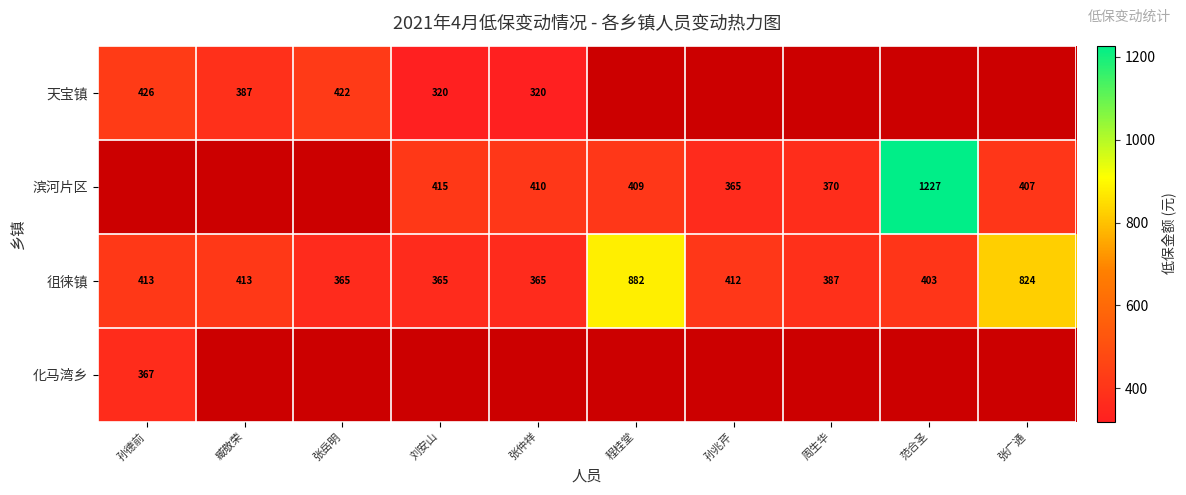

Between 张仲祥 and 张广通, which is larger?

张广通